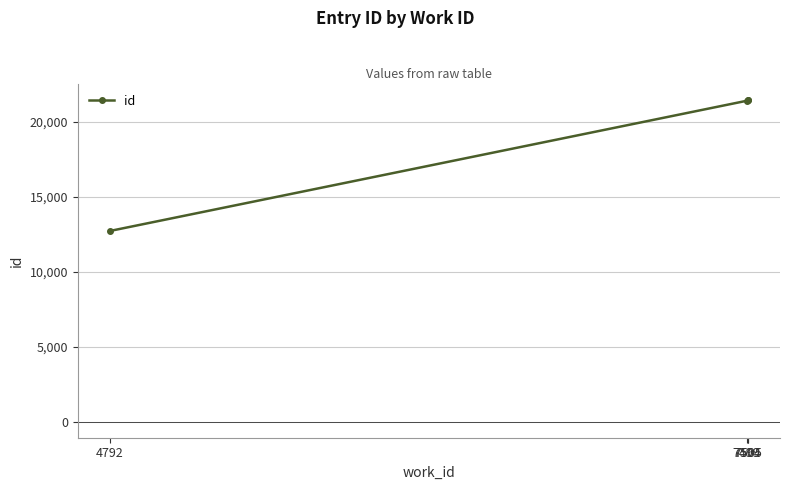

True or false: the data has more than 2 interior local peaks.

False